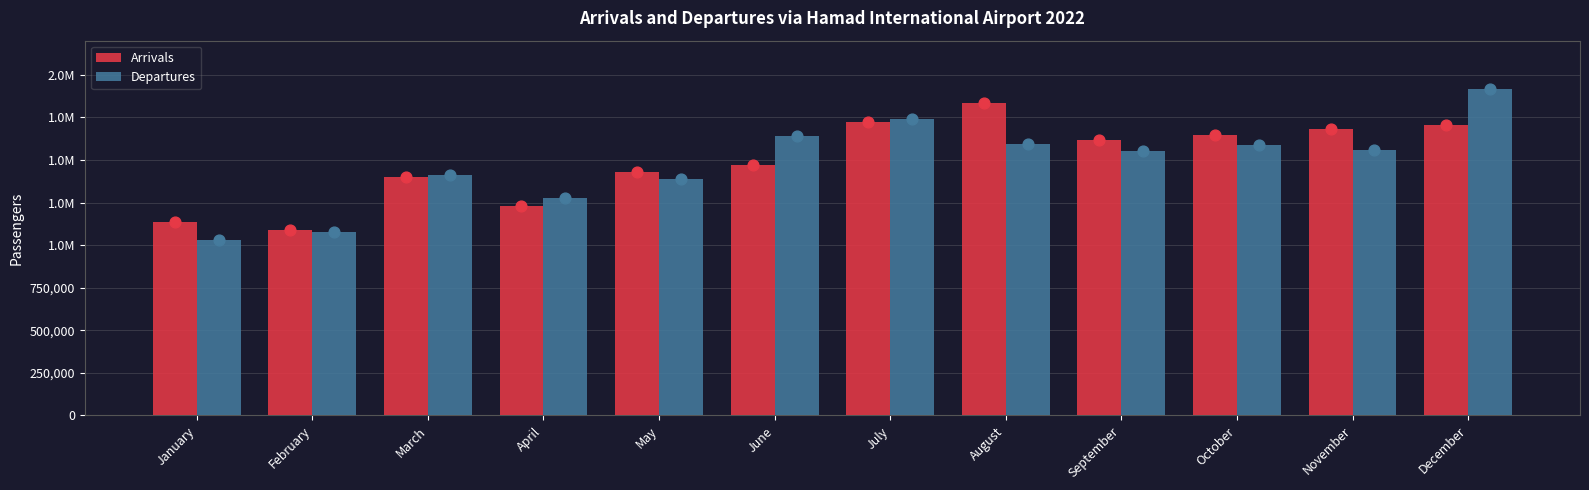

What are all the series names shown in the legend?

Arrivals, Departures